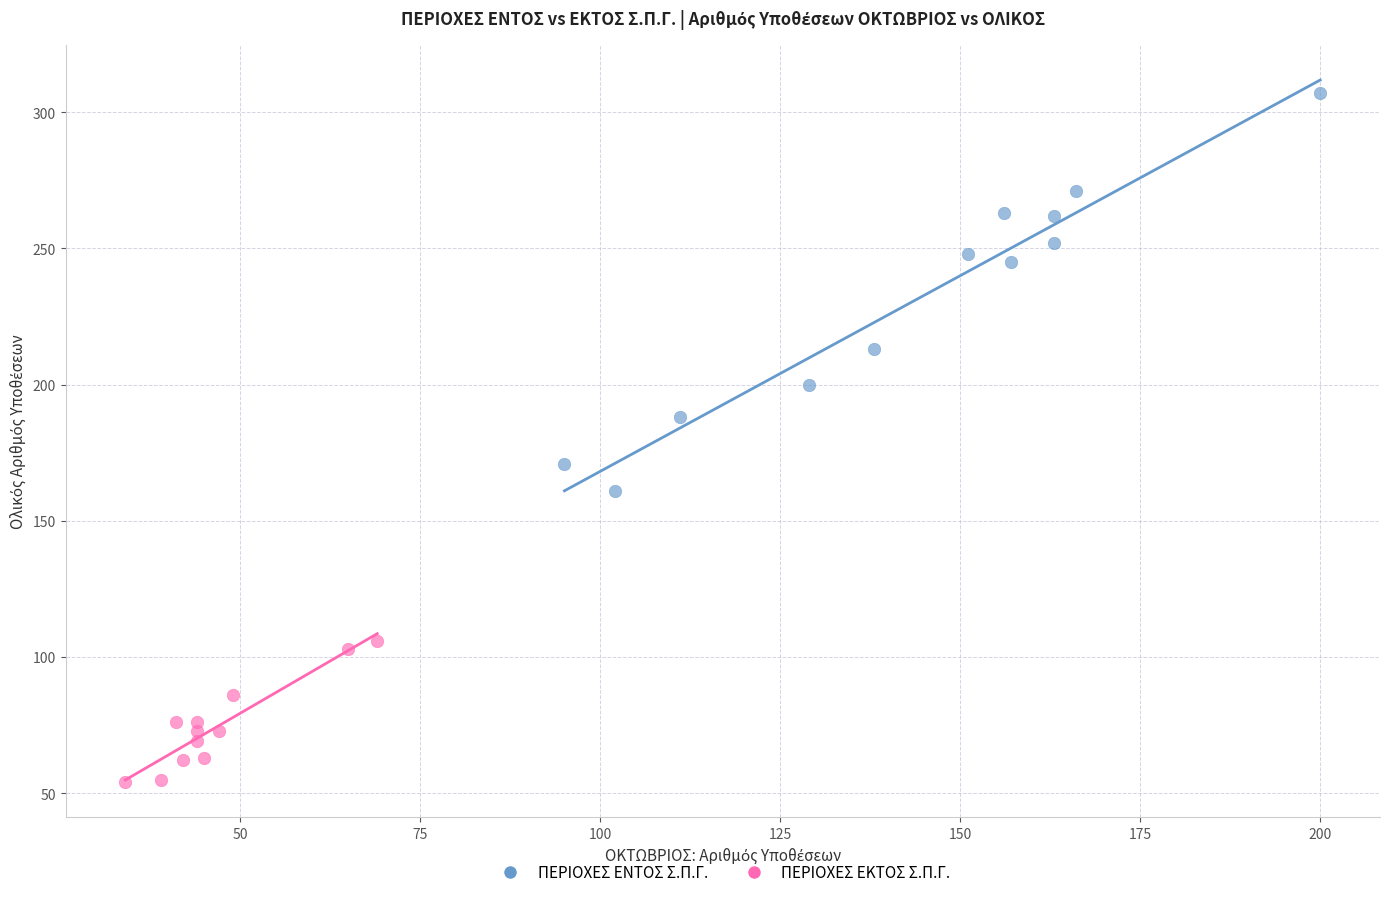

Which series has the widest spread of Y values?

ΠΕΡΙΟΧΕΣ ΕΝΤΟΣ Σ.Π.Γ.